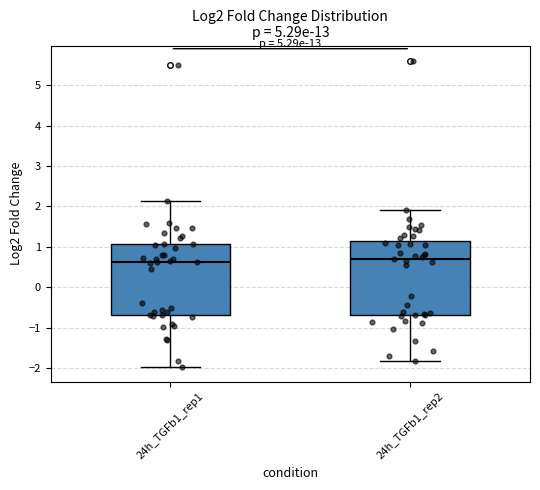

Where does the lower whisker of the box for 24h_TGFb1_rep1 end on the y-axis? The values are not printed on the chart, so give them approximately, as read against the axis.

-2.0